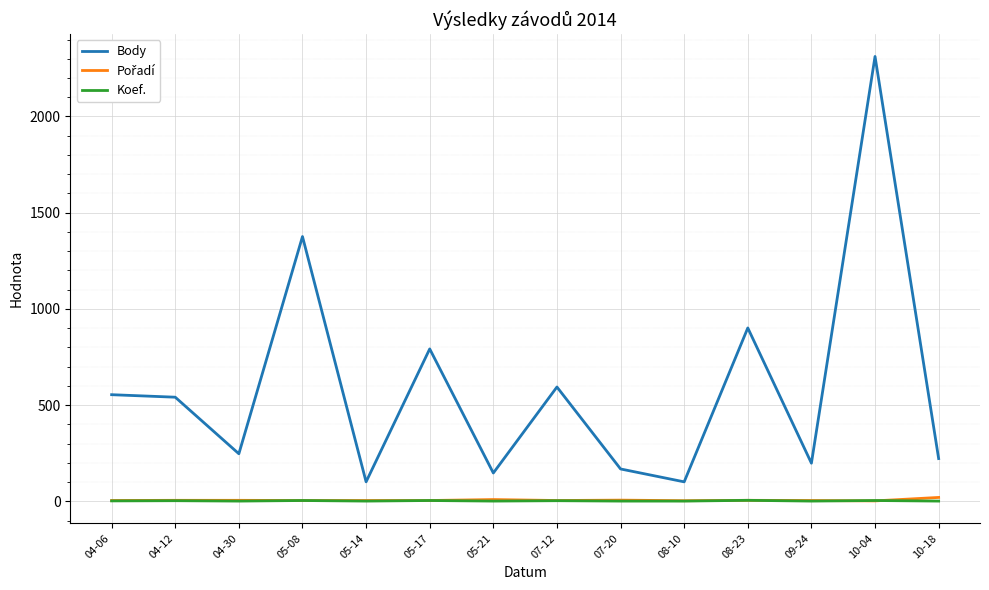

Which label corresponds to the largest value in the chart?

10-04